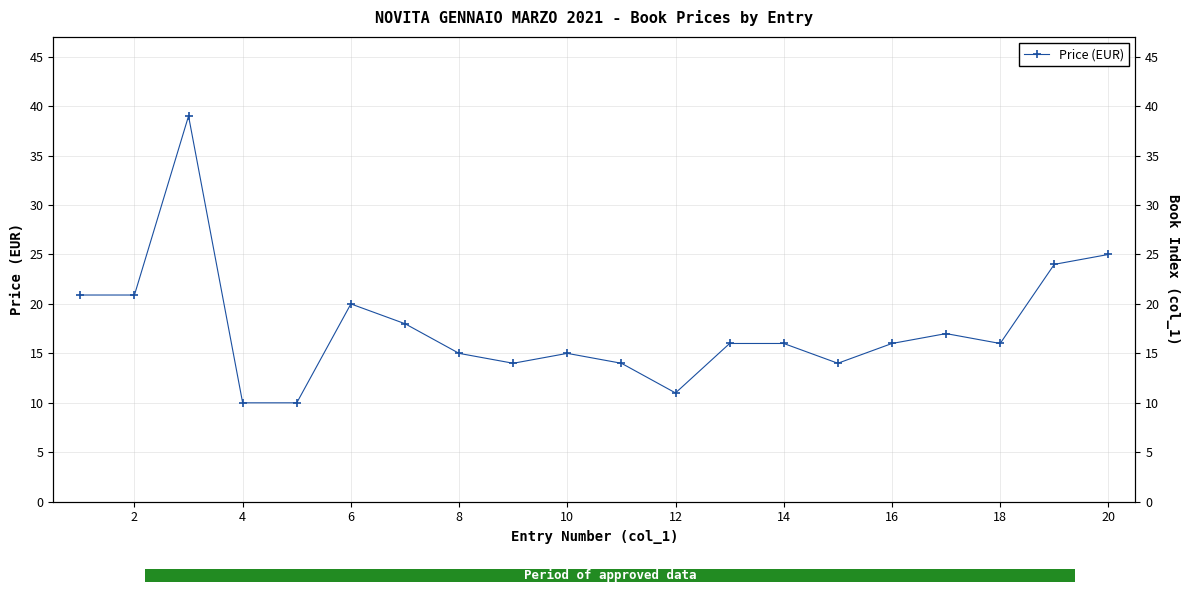

What is the value of the 18th bar from the left?

16.0